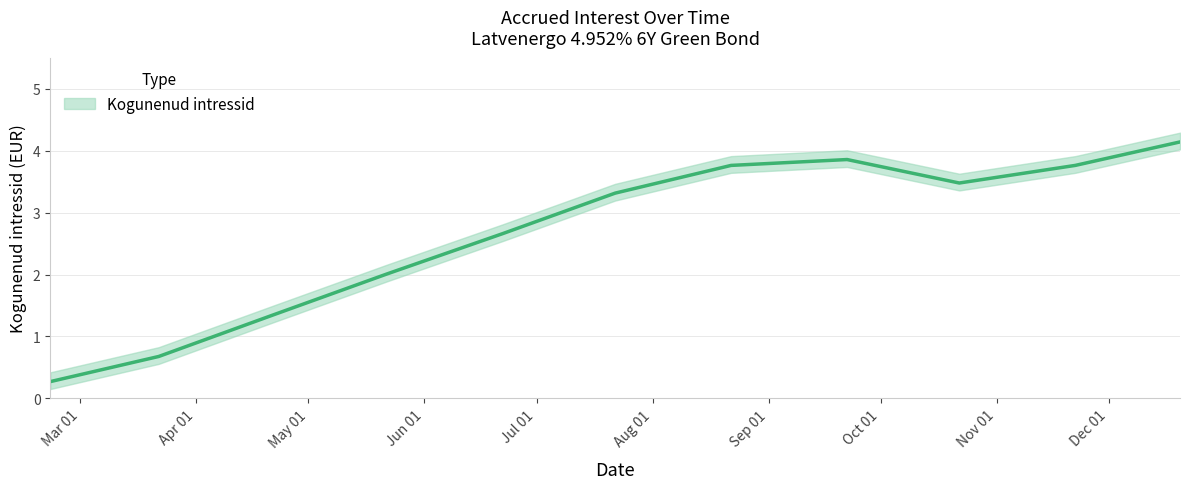

Does the chart display data point markers on the line(s)?

No